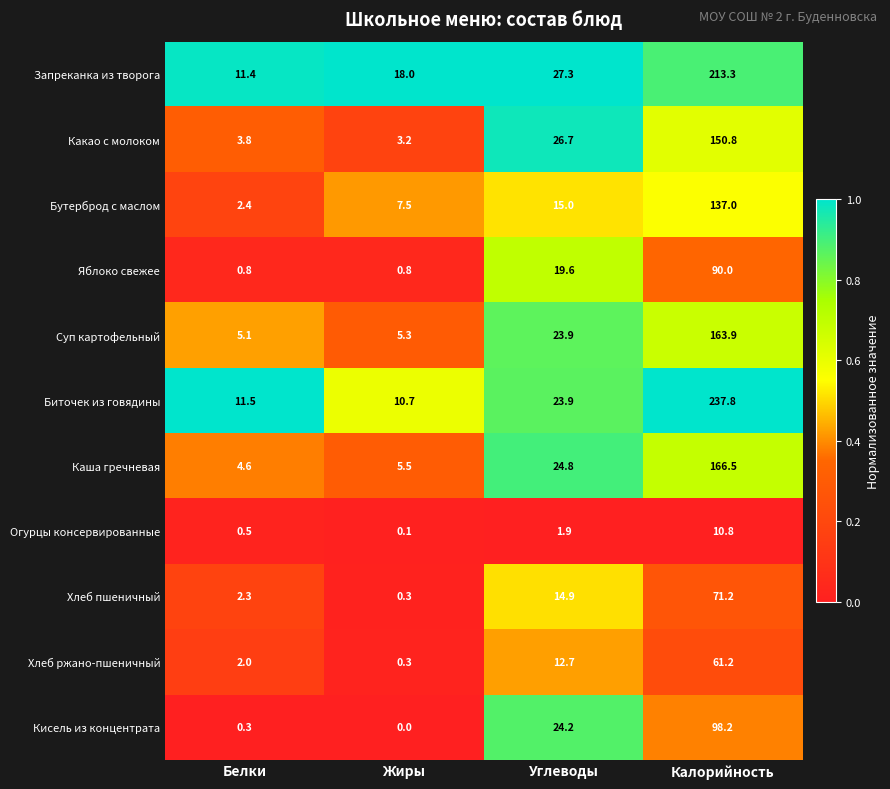

Which label corresponds to the largest value in the chart?

Калорийность